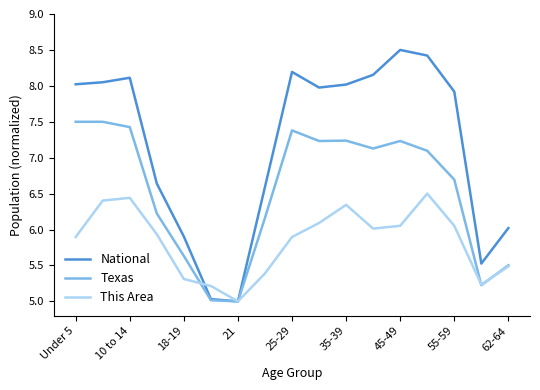

What are all the series names shown in the legend?

National, Texas, This Area